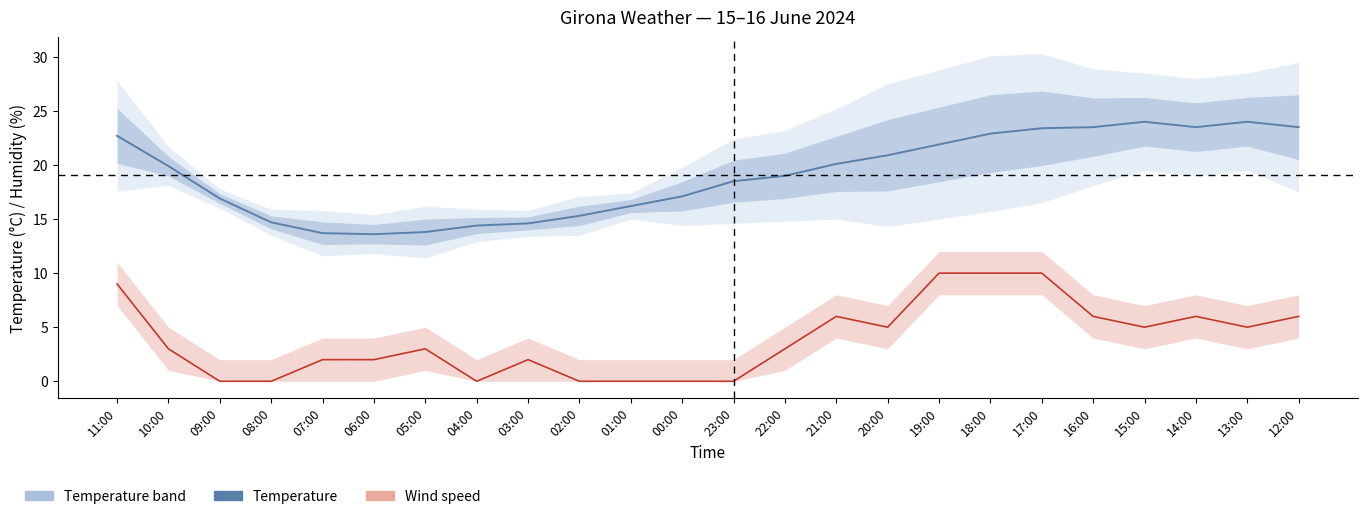

Does the chart display data point markers on the line(s)?

No